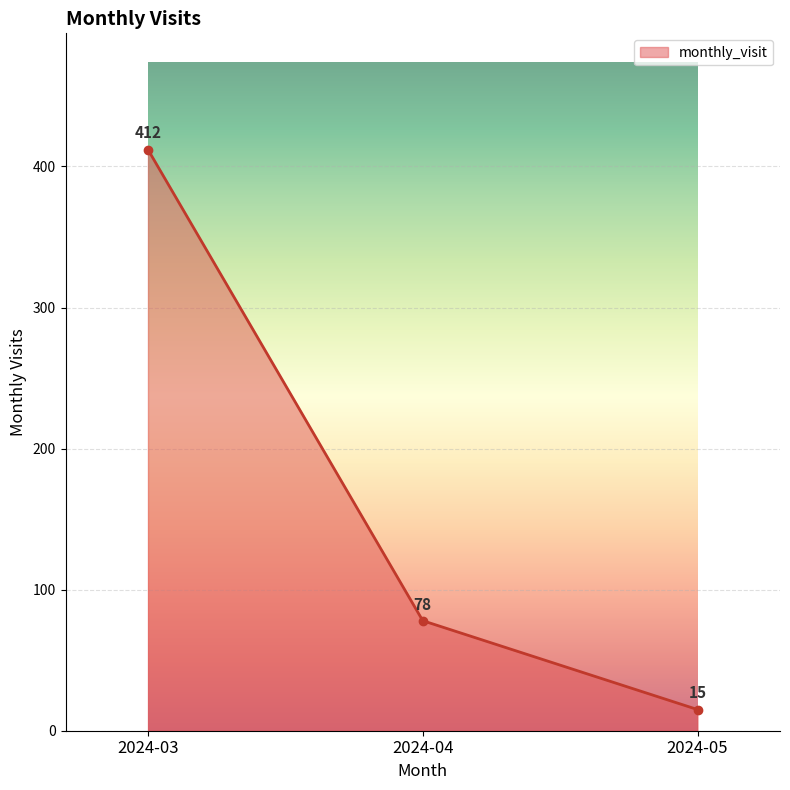

Rank the categories by value from lowest to highest.

2024-05, 2024-04, 2024-03